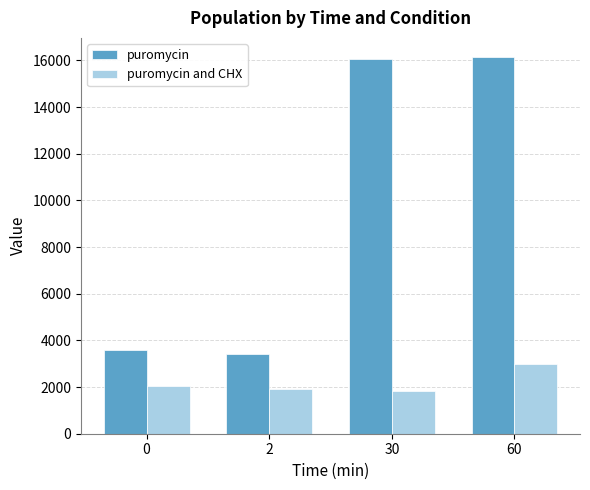

What is the smallest value displayed?

1824